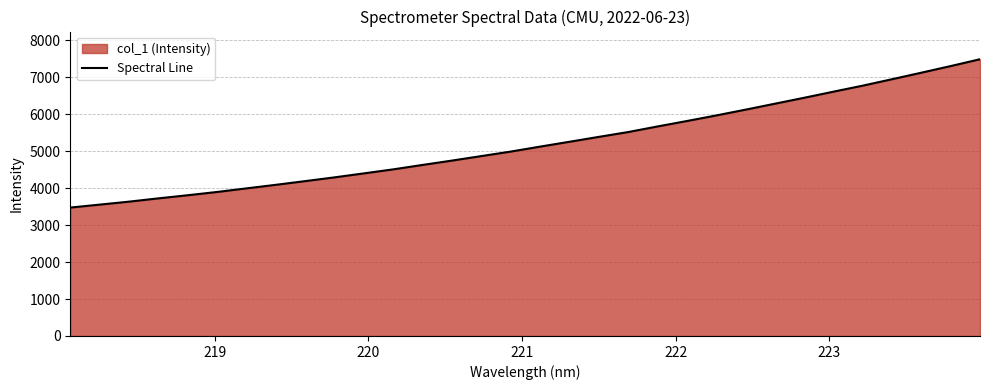

What is the difference between the maximum and minimum values?

4016.2